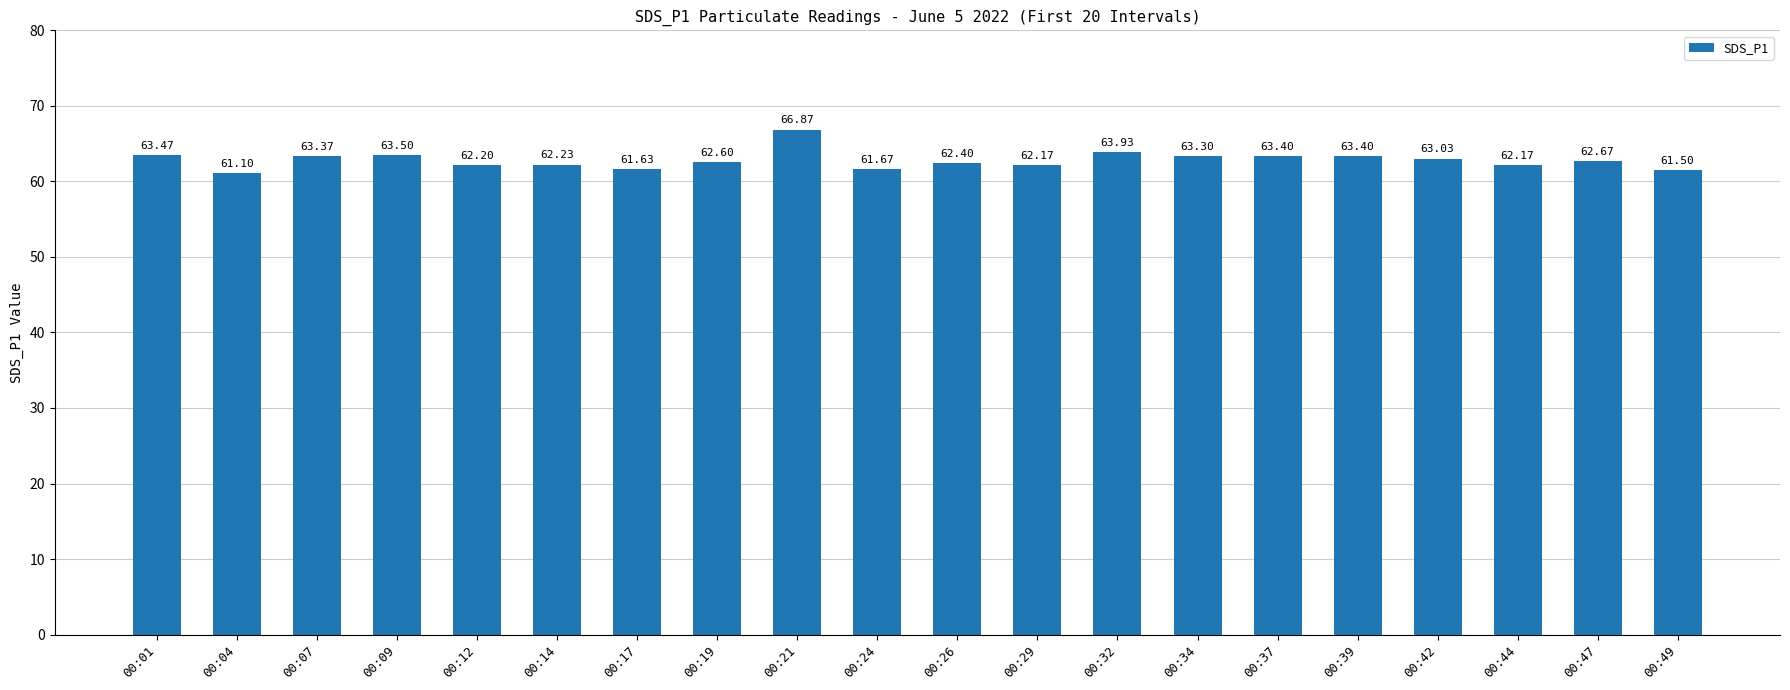

Reading left to right, extract all data points from this chart.

63.5	61.1	63.4	63.5	62.2	62.2	61.6	62.6	66.9	61.7	62.4	62.2	63.9	63.3	63.4	63.4	63.0	62.2	62.7	61.5